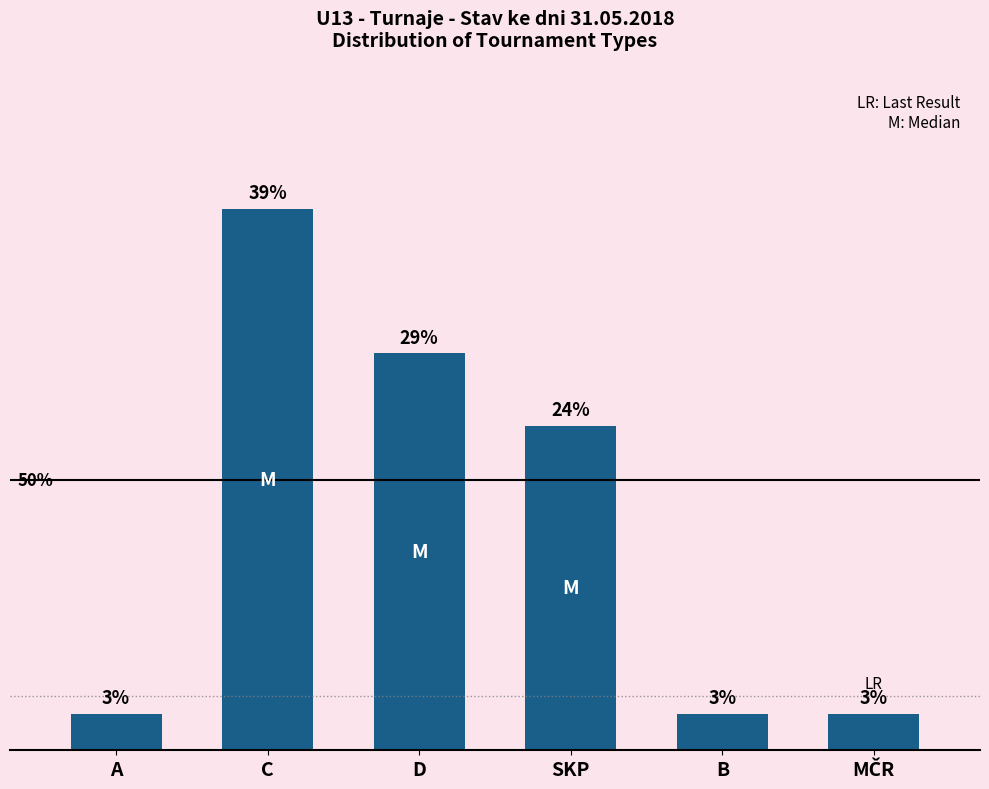

Are the bars horizontal?

No